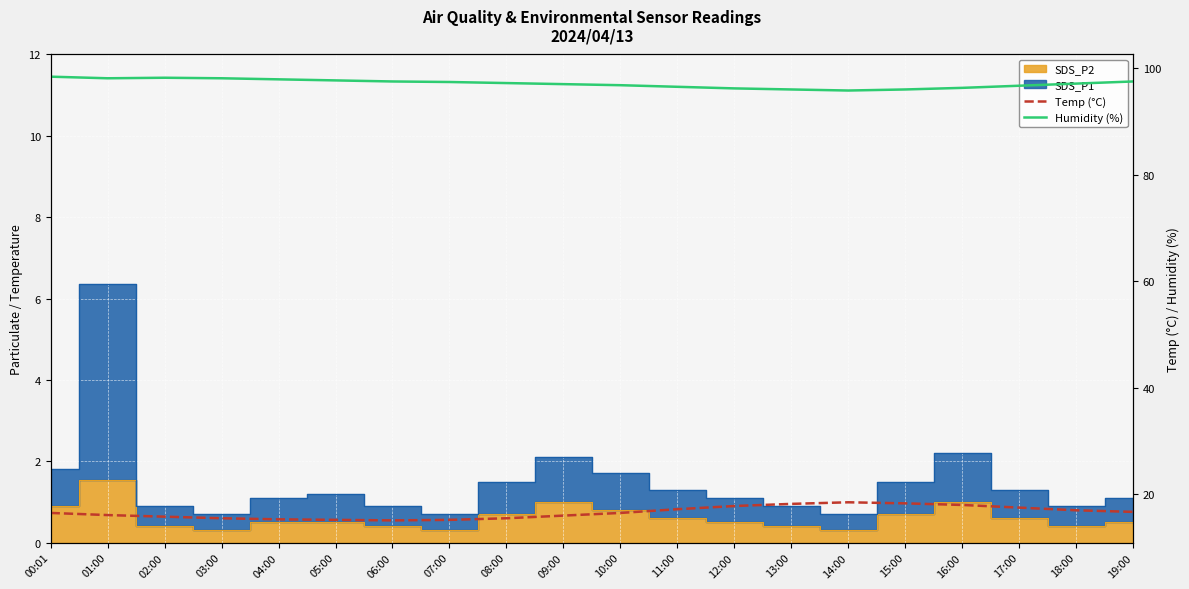

What is the label of the 2nd point from the left?

01:00